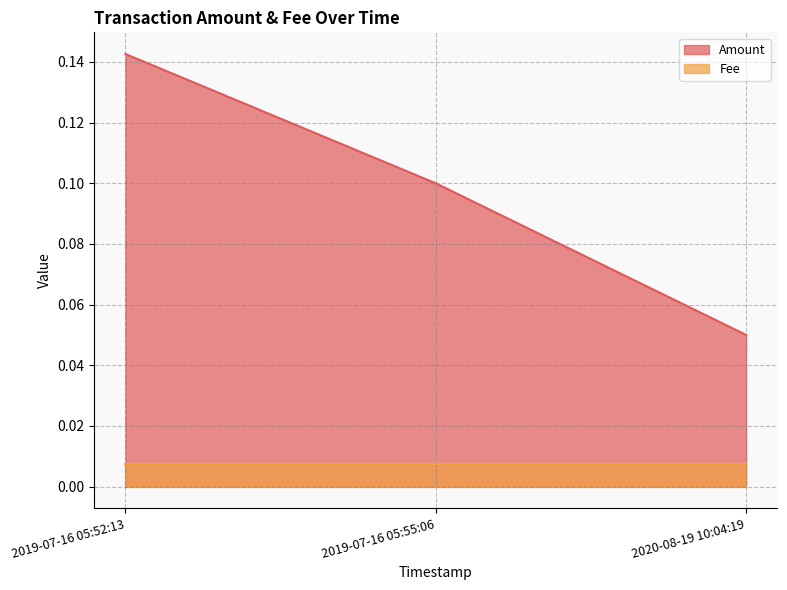

What is the difference between the values at 2019-07-16 05:55:06 and 2020-08-19 10:04:19?

0.1